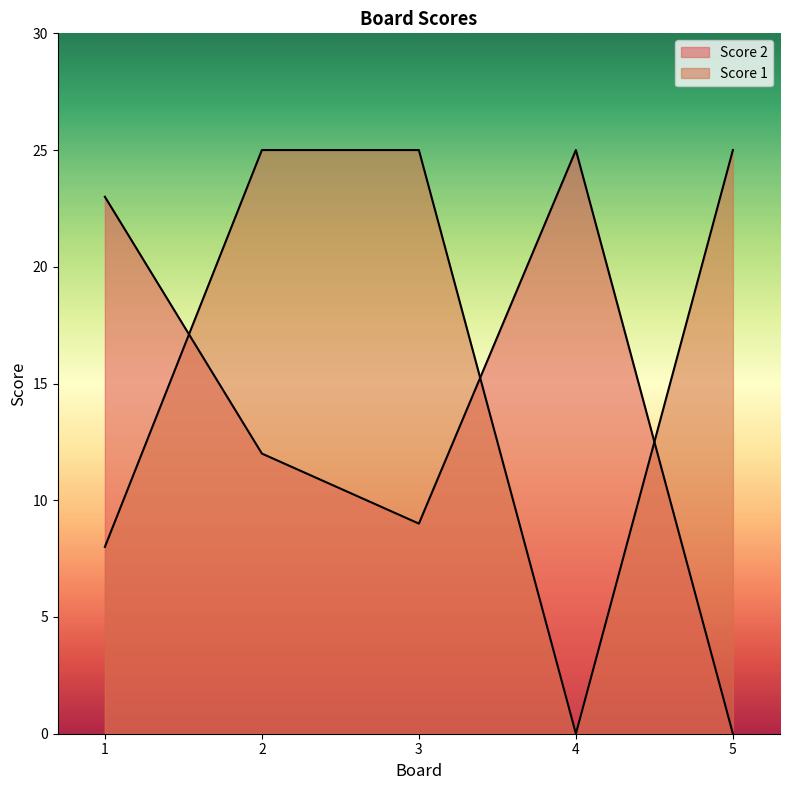

Reading right to left, extract all data points from this chart.

Score 1: 5=25	4=0	3=25	2=25	1=8
Score 2: 5=0	4=25	3=9	2=12	1=23